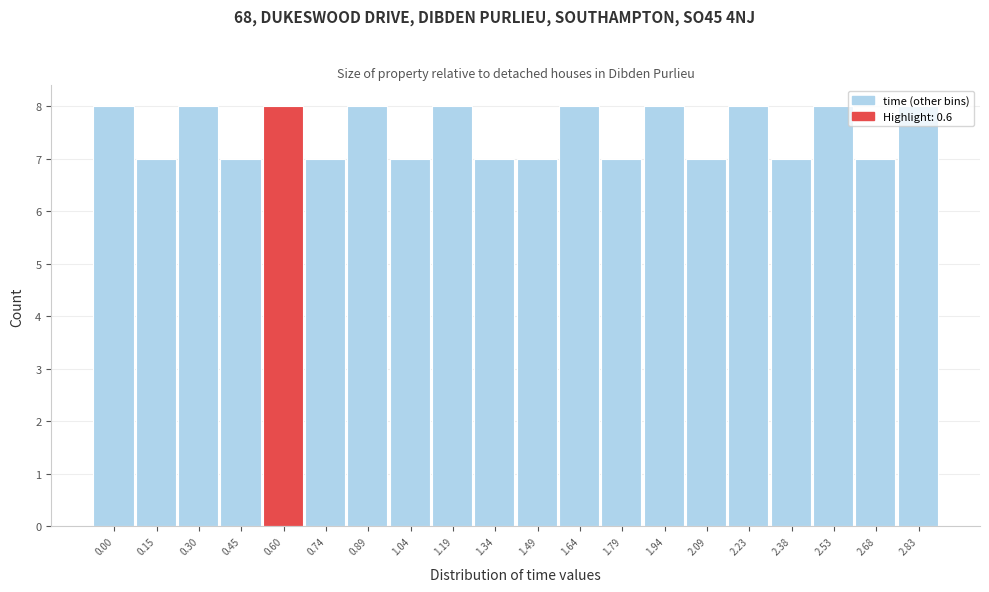

The chart shows a value of 7 at 0.74. True or false?

True